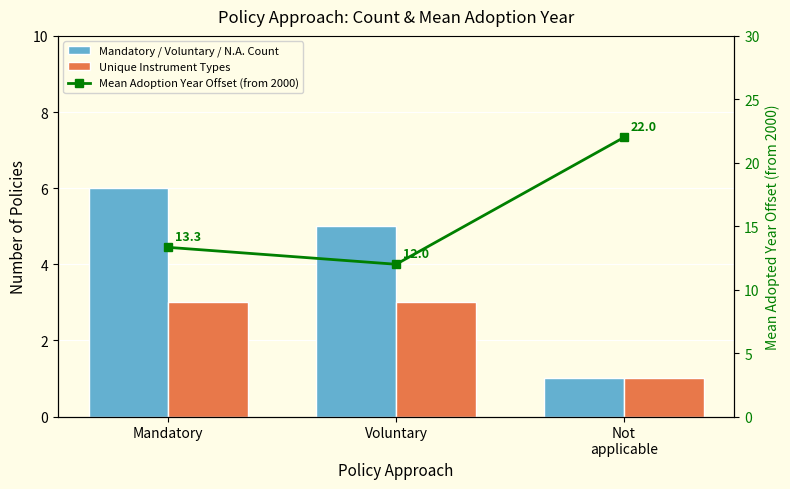

Reading left to right, extract all data points from this chart.

Mandatory / Voluntary / N.A. Count: Mandatory=6.0	Voluntary=5.0	Not
applicable=1.0
Unique Instrument Types: Mandatory=3.0	Voluntary=3.0	Not
applicable=1.0
Mean Adoption Year Offset (from 2000): Mandatory=13.3	Voluntary=12.0	Not
applicable=22.0